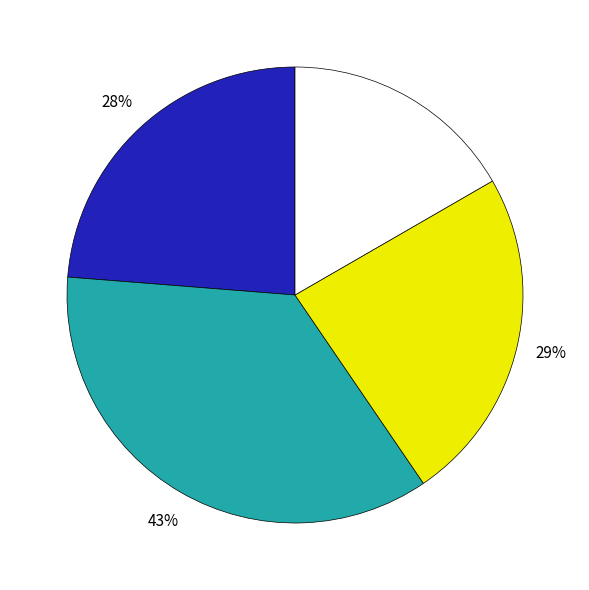

Does 4 account for over 50% of the chart?

No